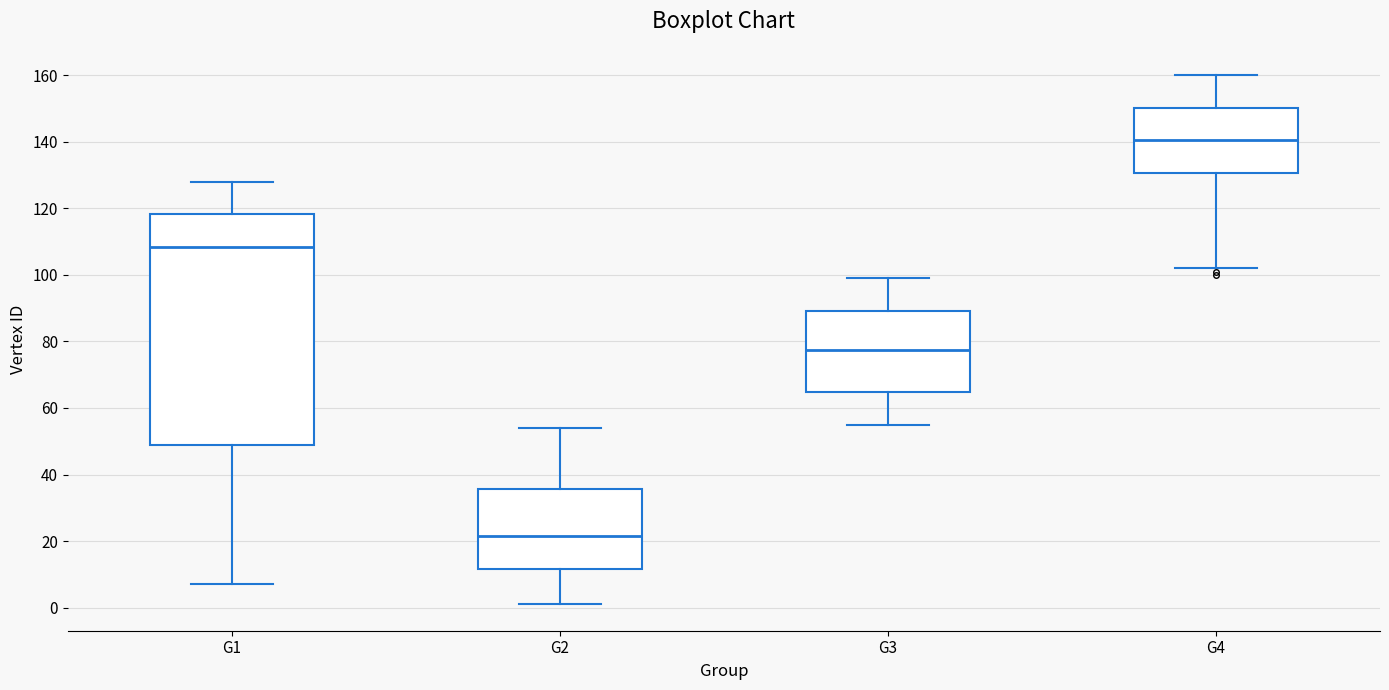

Reading left to right, read every box against the y-axis: the position of its median line, the range the box covers, and the ends of its whiskers. The values are not printed on the chart, so give them approximately, as read against the axis.

G1: median 108, box 48 to 118, whiskers 8 to 128
G2: median 22, box 12 to 36, whiskers 2 to 54
G3: median 78, box 64 to 90, whiskers 56 to 100
G4: median 140, box 130 to 150, whiskers 102 to 160